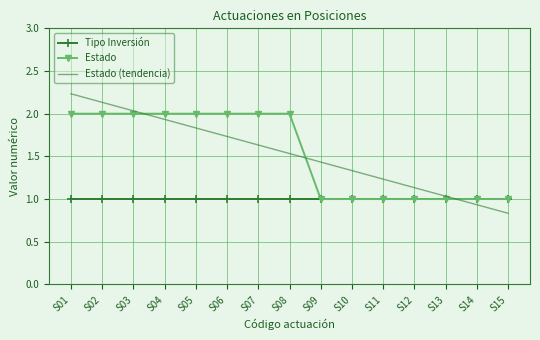

Count the Estado values in the range 1 to 2.

15